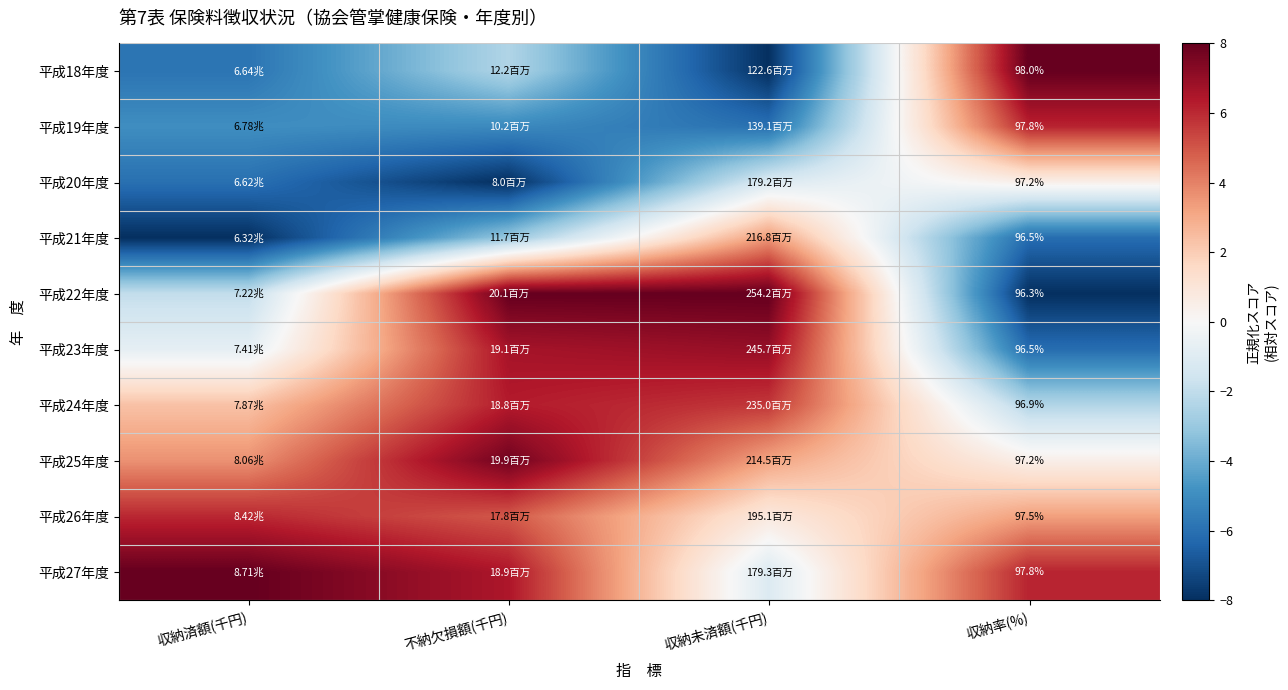

List the labels in order of 平成19年度 value, largest first.

収納率(%), 収納済額(千円), 不納欠損額(千円), 収納未済額(千円)